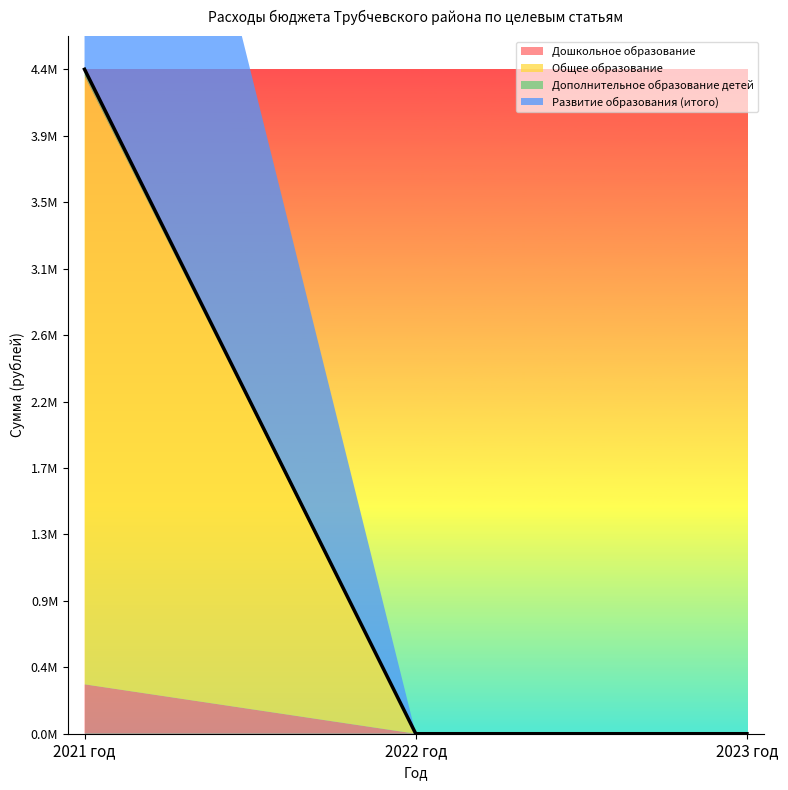

Is it true that Дополнительное образование детей equals 74991.7 at 2021 год?

False